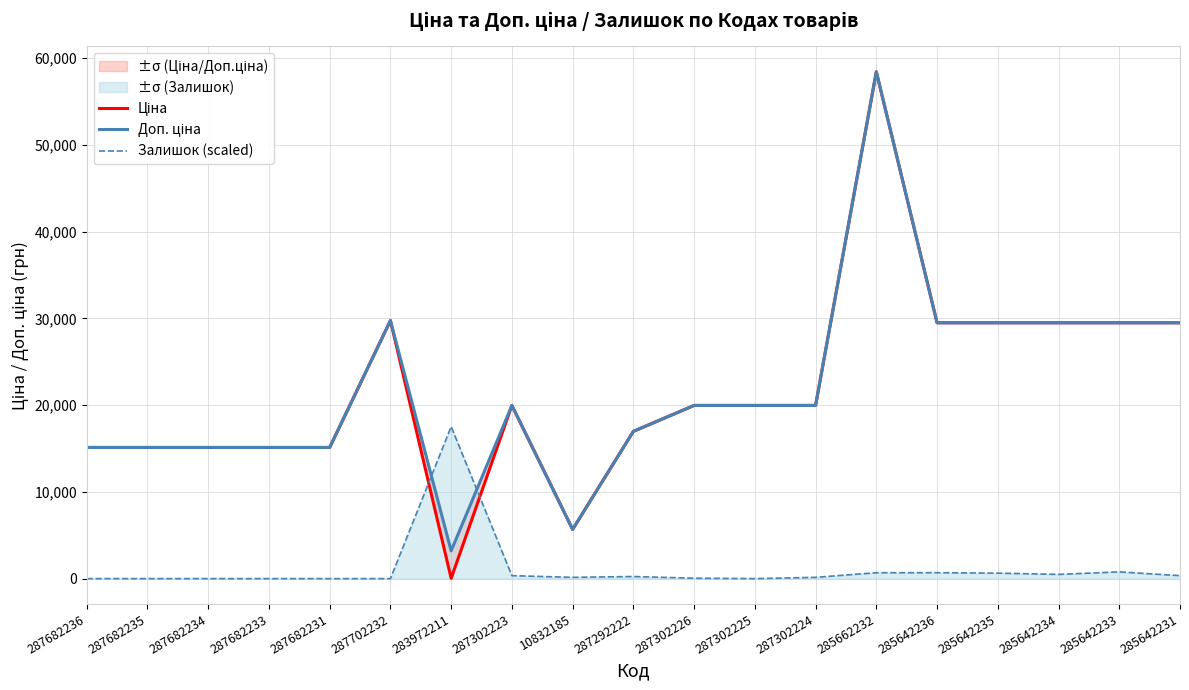

What is the maximum value shown in the chart?

58426.5